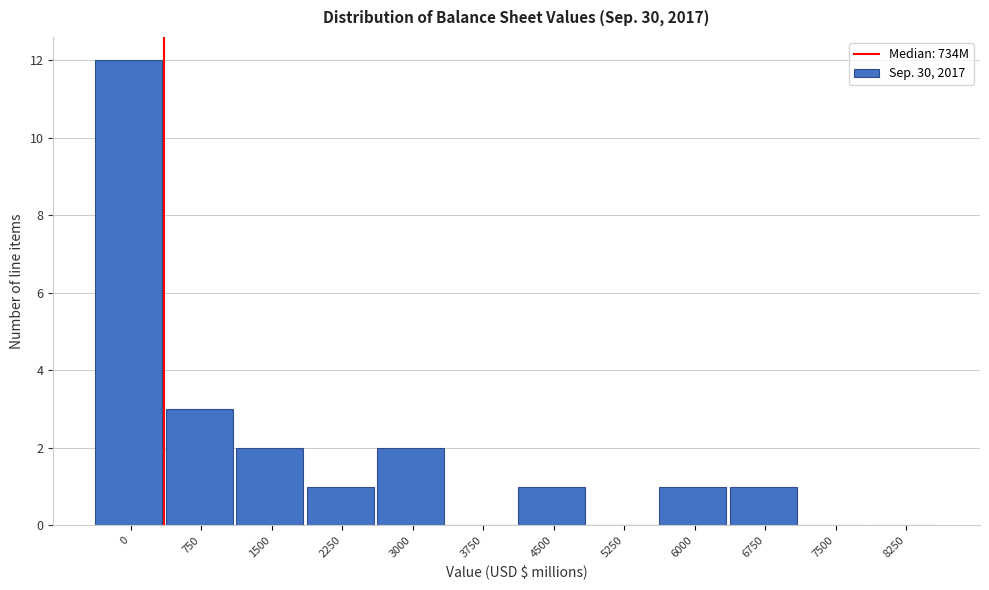

Reading left to right, what are all the values shown in this chart?

0=12	750=3	1500=2	2250=1	3000=2	3750=0	4500=1	5250=0	6000=1	6750=1	7500=0	8250=0